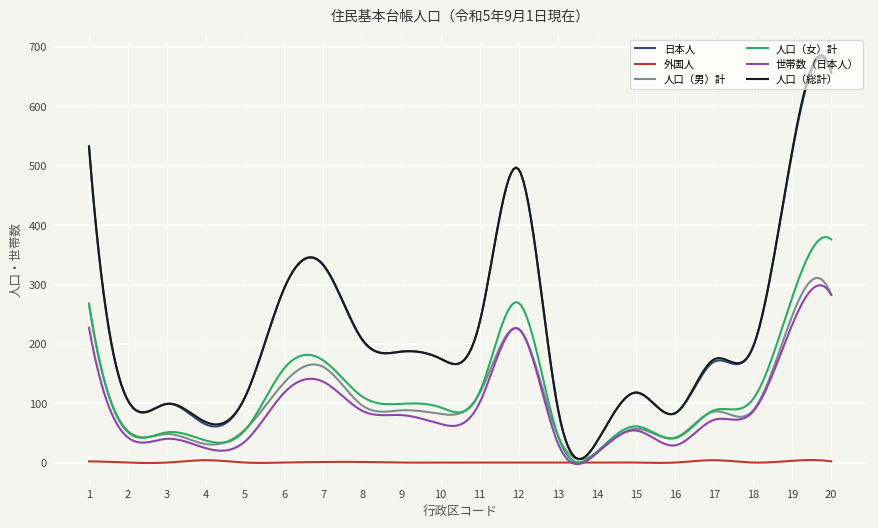

What is the maximum value for 人口（男）計?

311.0